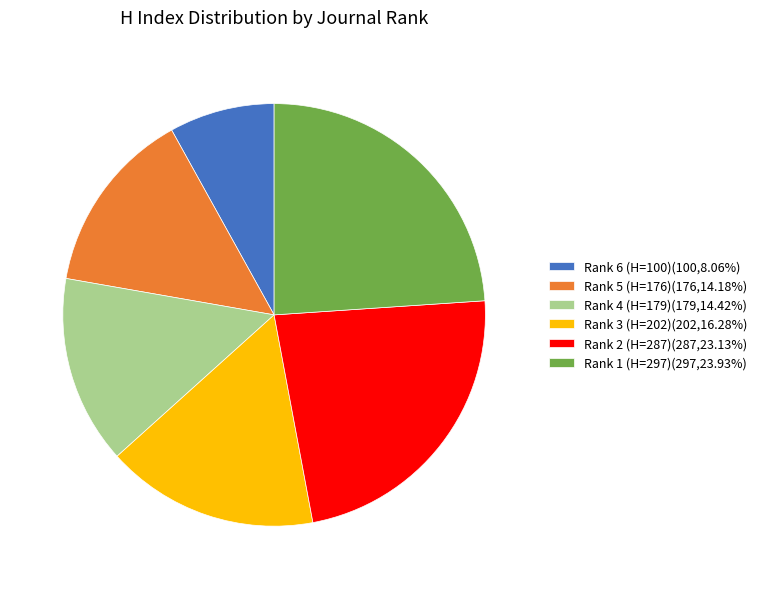

Approximately how many times larger is the value at Rank 5 (H=176)(176,14.18%) compared to Rank 2 (H=287)(287,23.13%)?

0.6